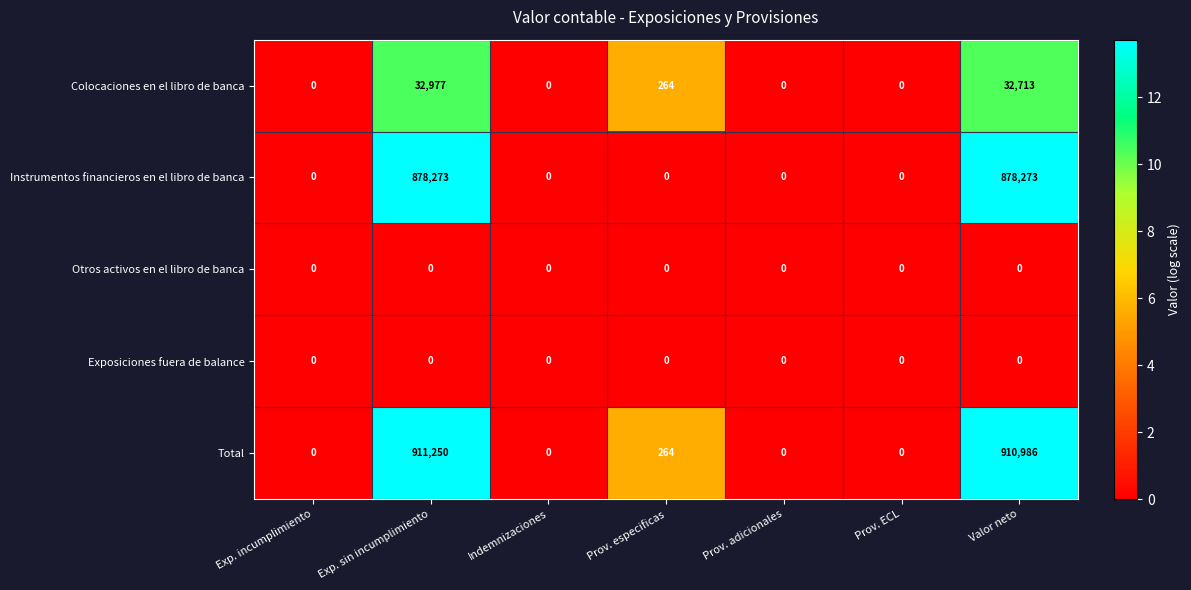

The Total series shows 0 at Prov. ECL. True or false?

True